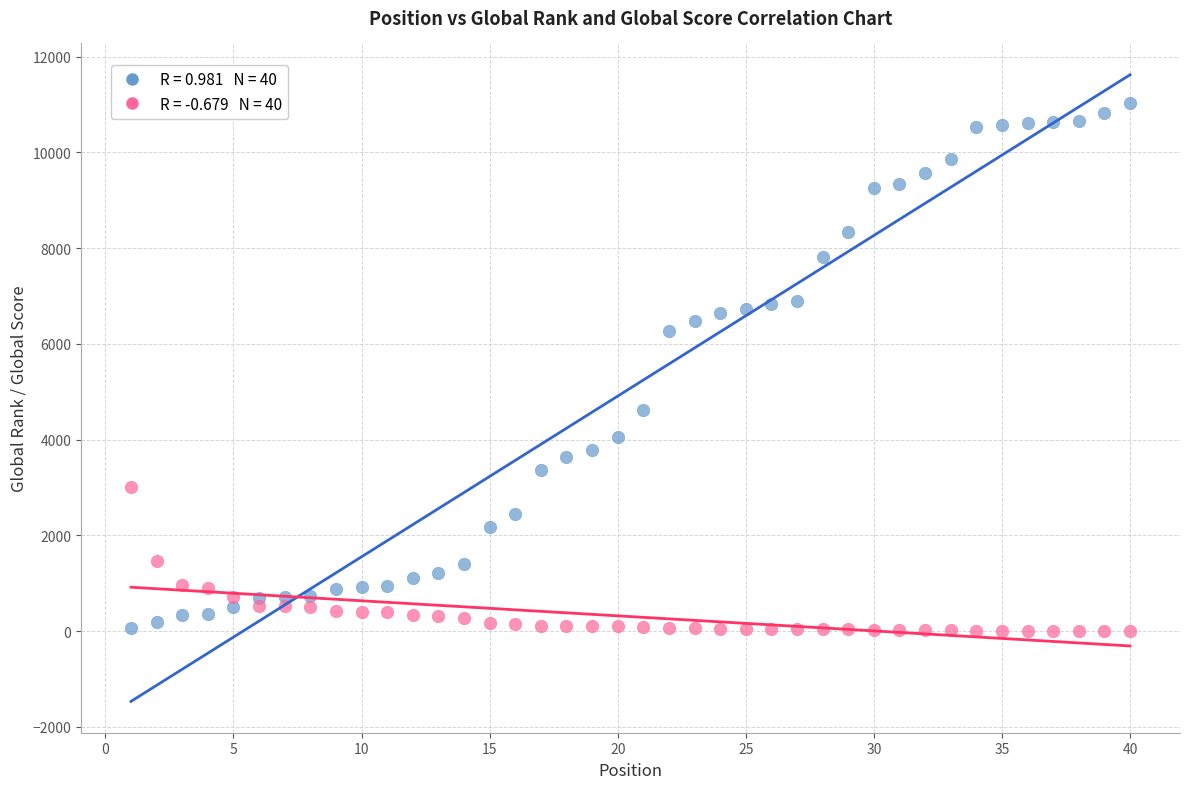

Across all data points, what is the range of Y values (max minus min)?

11028